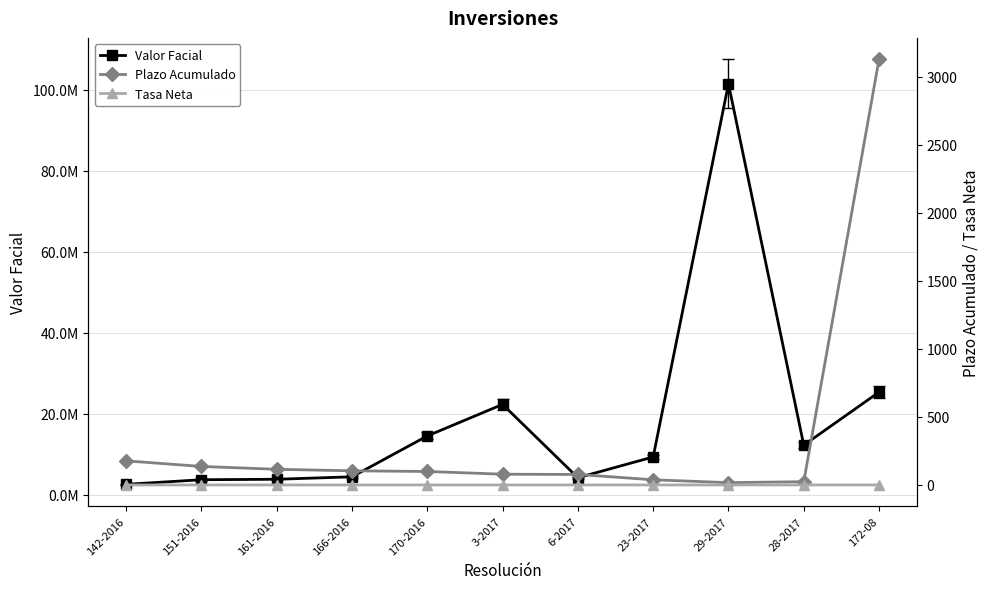

Where is Plazo Acumulado nearest to the value 1572?

142-2016